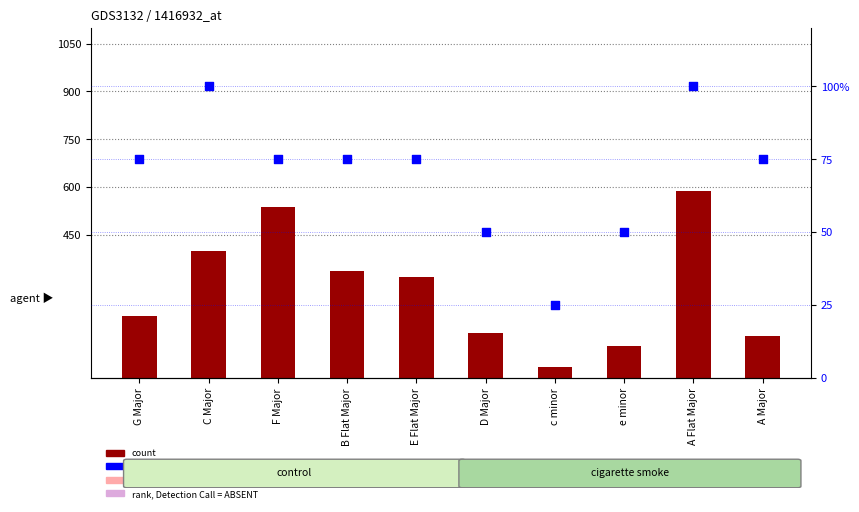

Which series reaches the minimum Y coordinate?

percentile rank within the sample